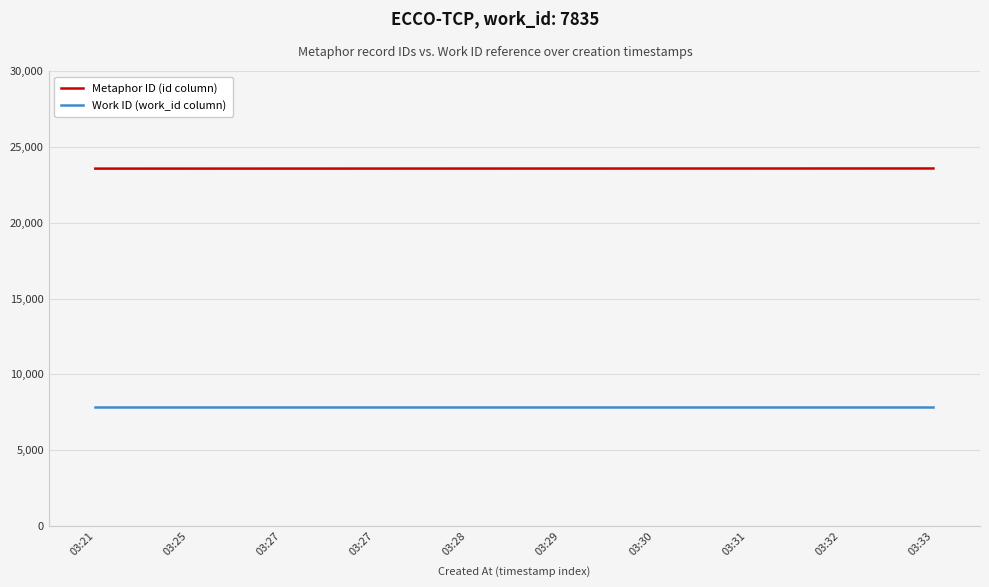

List the series in order of their overall mean, lowest first.

Work ID (work_id column), Metaphor ID (id column)